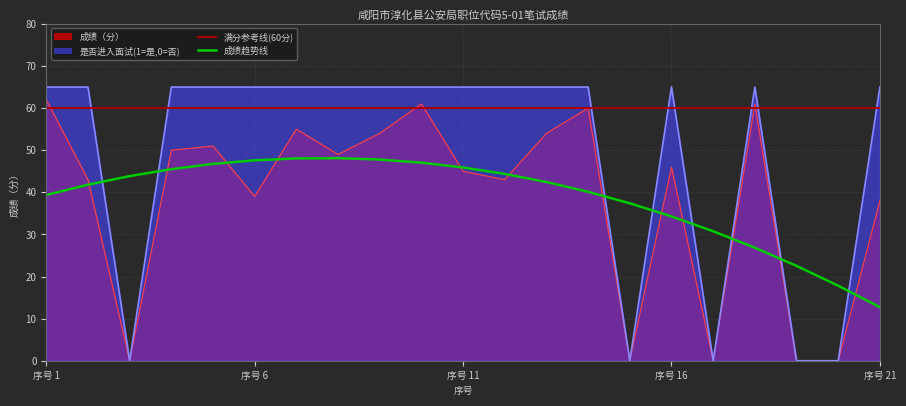

True or false: 是否进入面试(1=是,0=否) and 成绩（分） intersect in this chart.

False